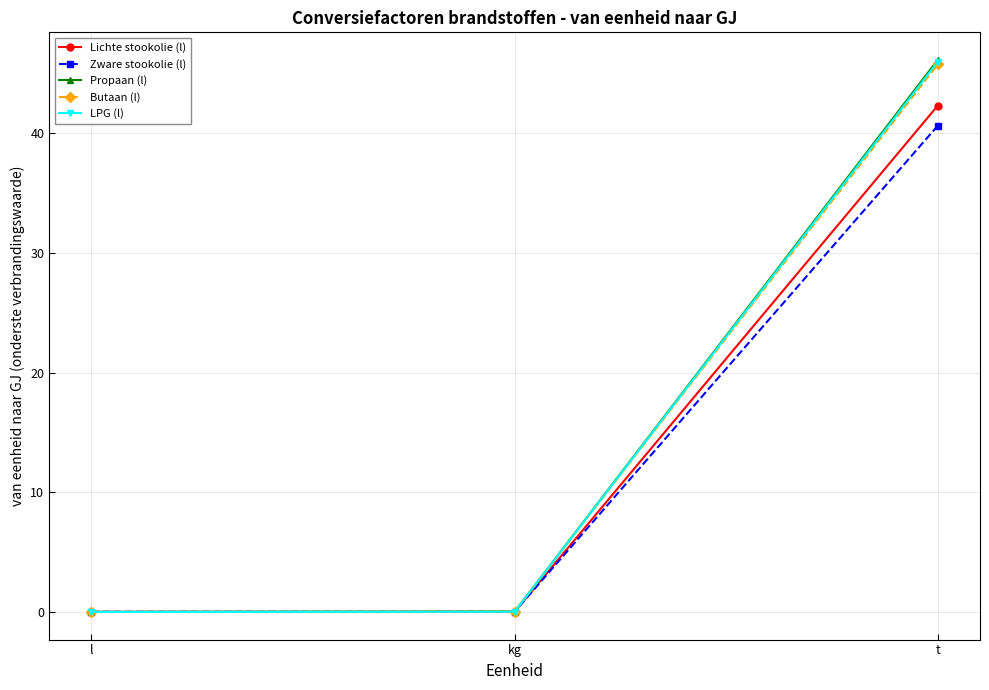

What are all the series names shown in the legend?

Lichte stookolie (l), Zware stookolie (l), Propaan (l), Butaan (l), LPG (l)